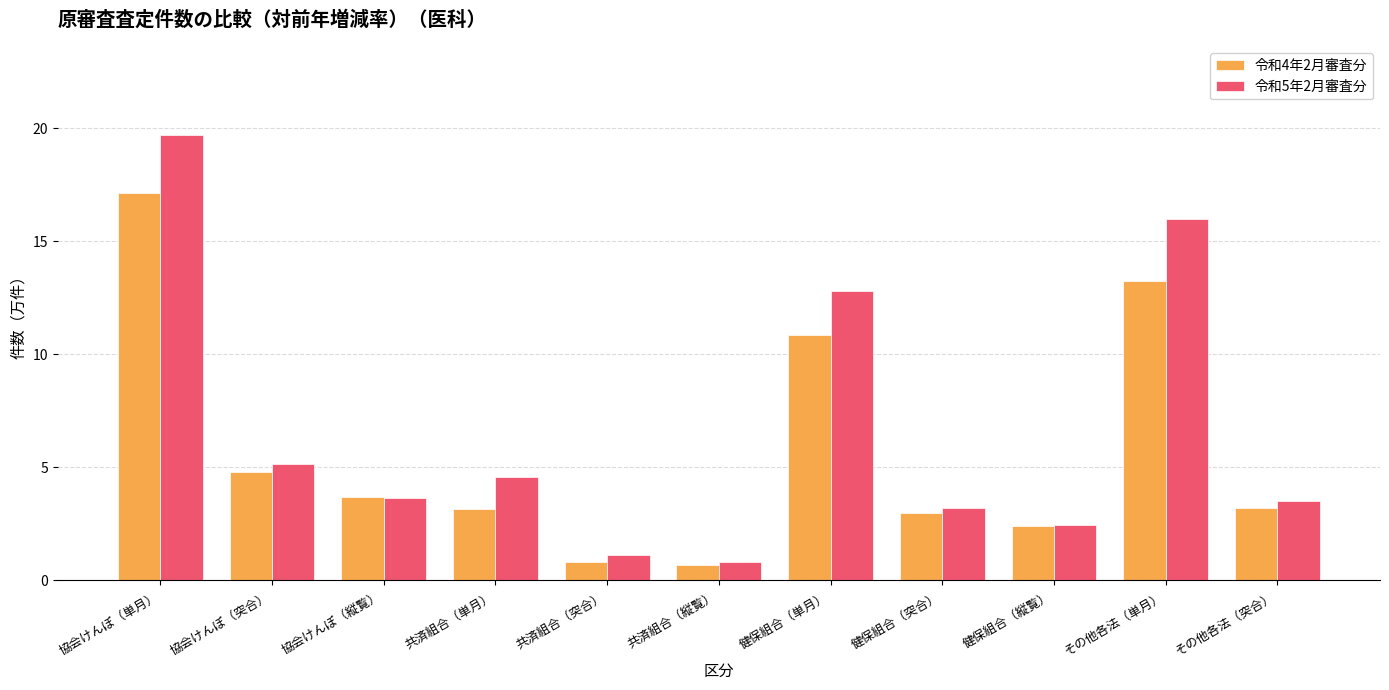

Which series has the widest spread of values?

令和5年2月審査分